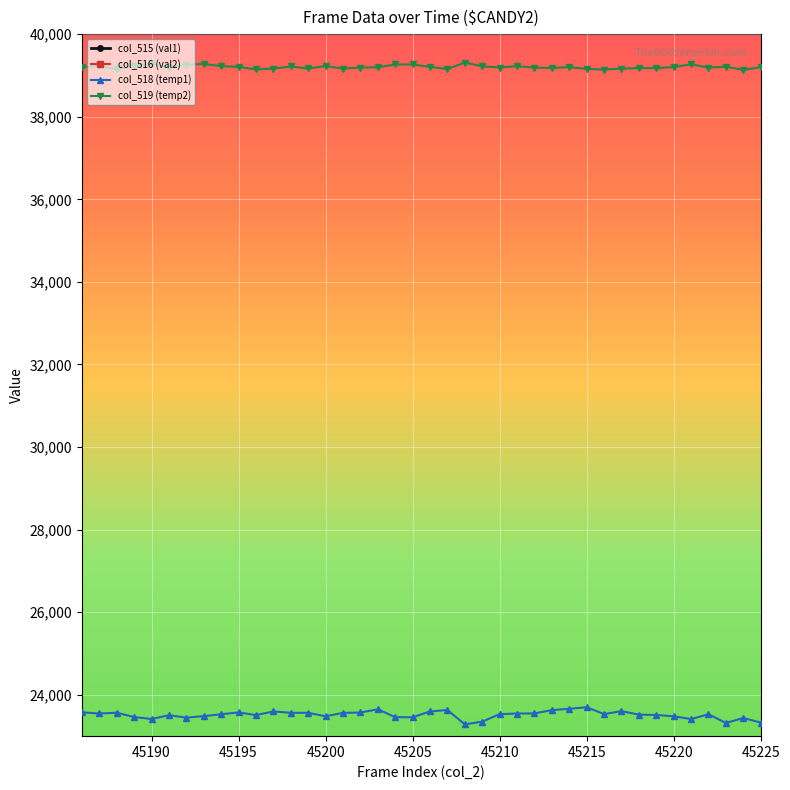

True or false: col_518 (temp1) and col_519 (temp2) cross at least once.

False